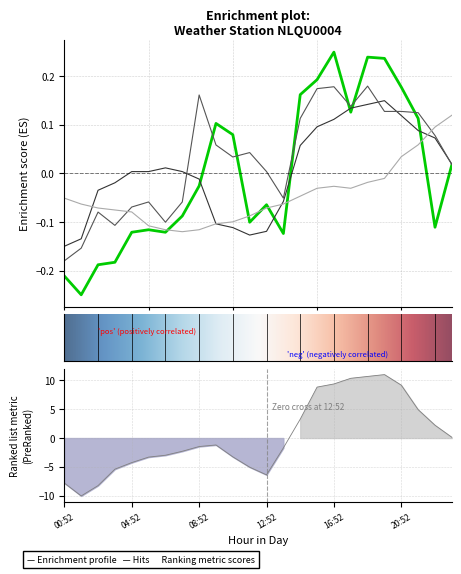

Is the value of WIND_SPEED_GUST at 18:52 greater than the value of AIR_TEMP at 16:52?

Yes